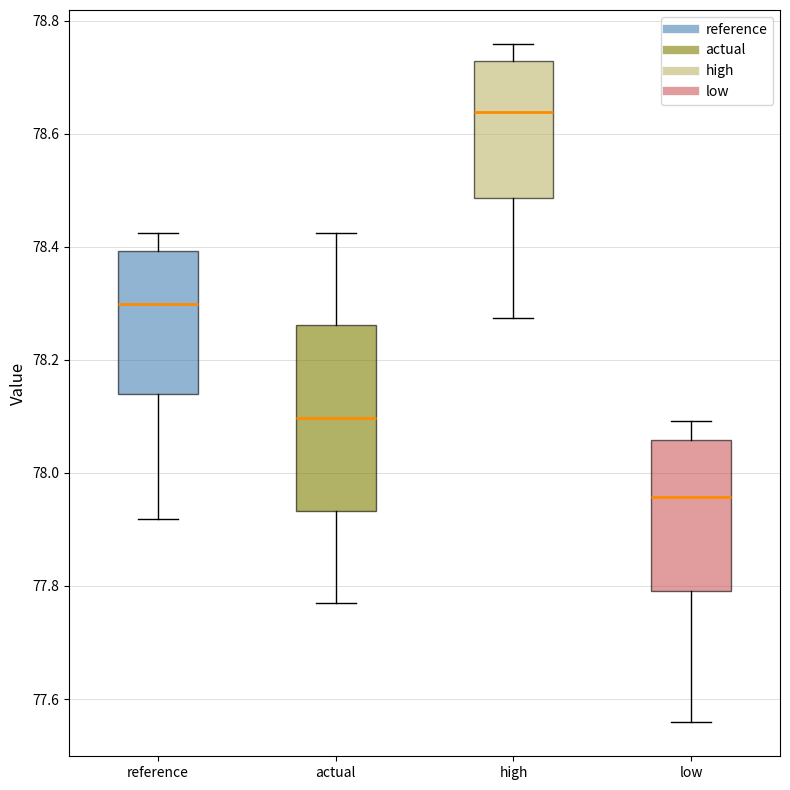

Which box's median line is the lowest?

low